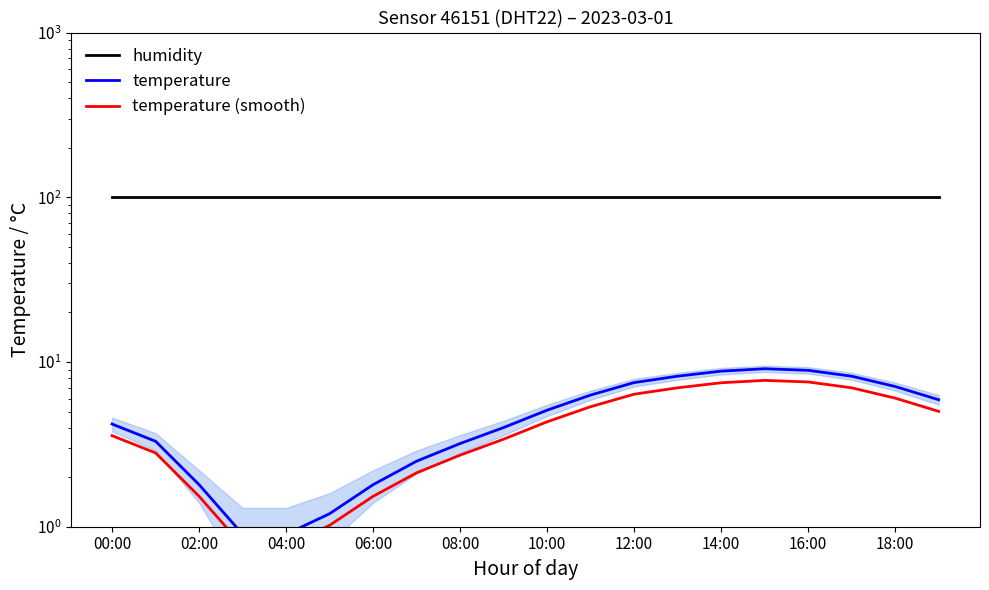

True or false: humidity has more than 2 interior local peaks.

False